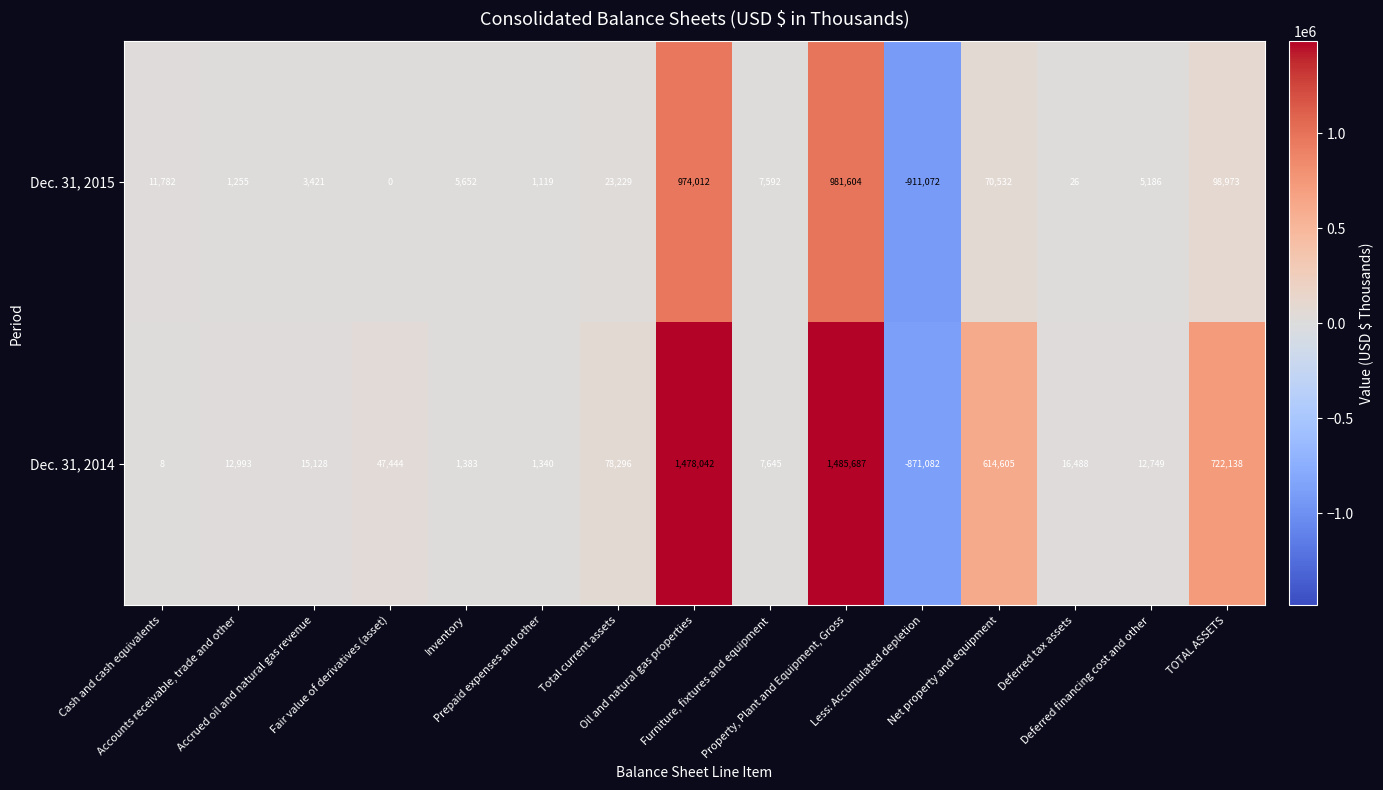

What is the difference between the maximum and second lowest values in the Dec. 31, 2014 series?

1485679